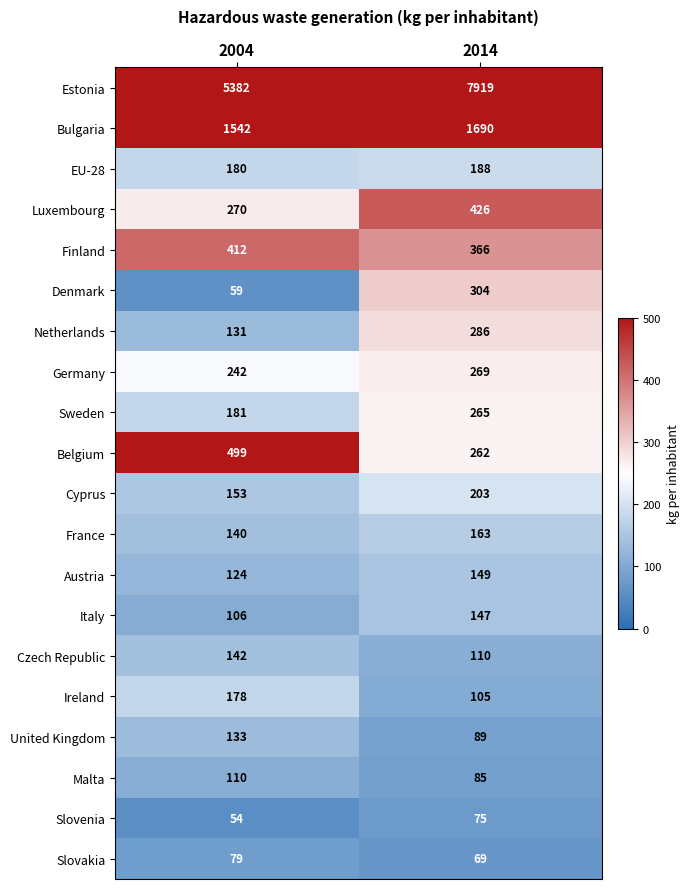

What is the approximate value of Czech Republic at 2014, to the nearest 5?

110